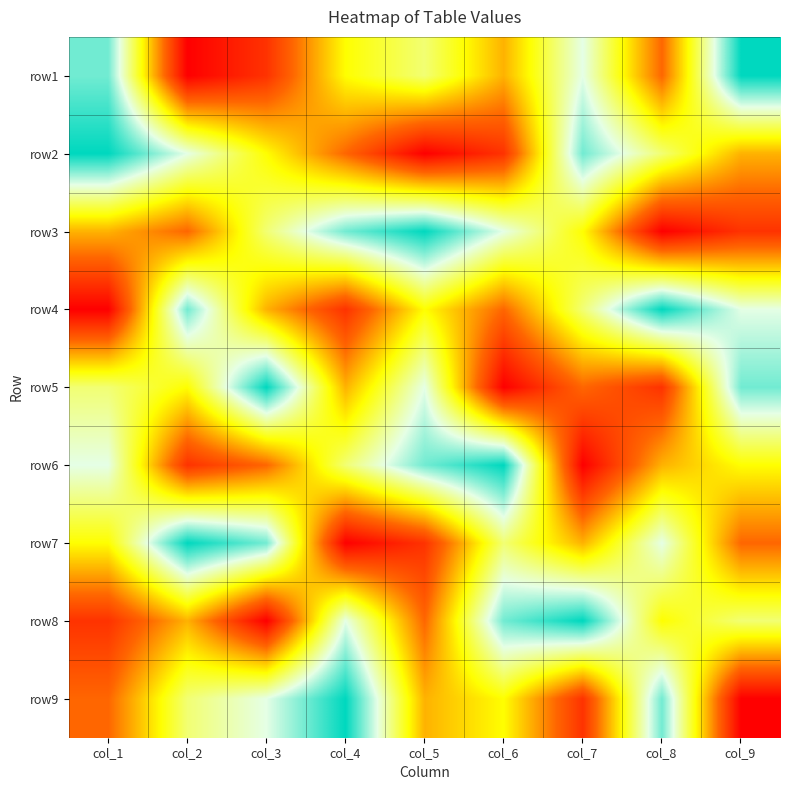

Which has a higher value, col_1 or col_9?

col_9